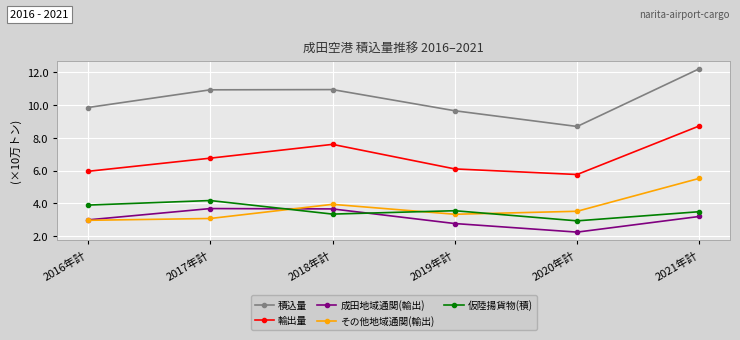

Between 2016年計 and 2021年計, which is larger?

2021年計